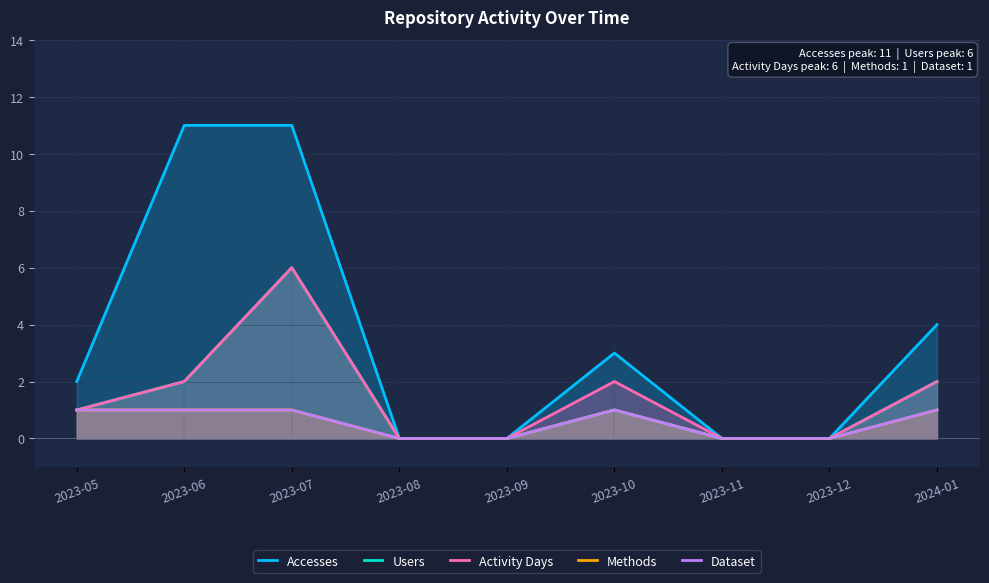

How many positive values does the Methods series have?

5